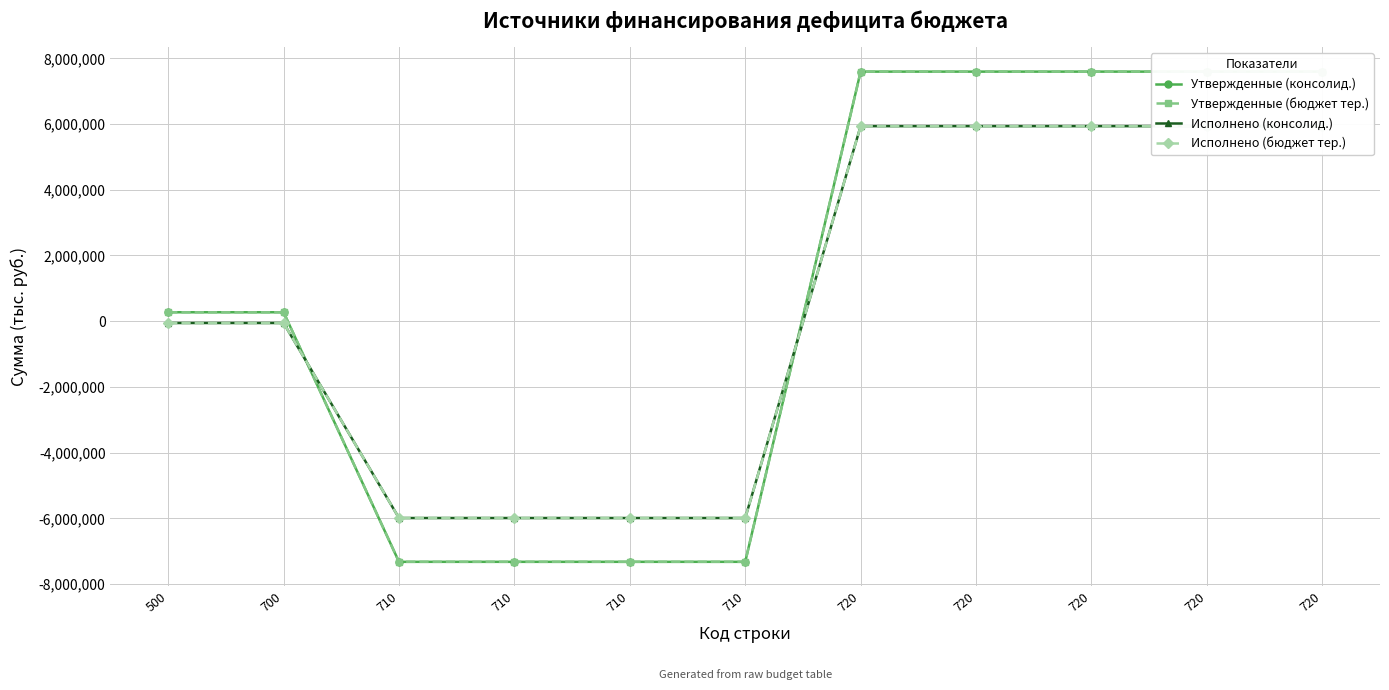

Which series changed the most between 710 and 720?

Утвержденные (консолид.)